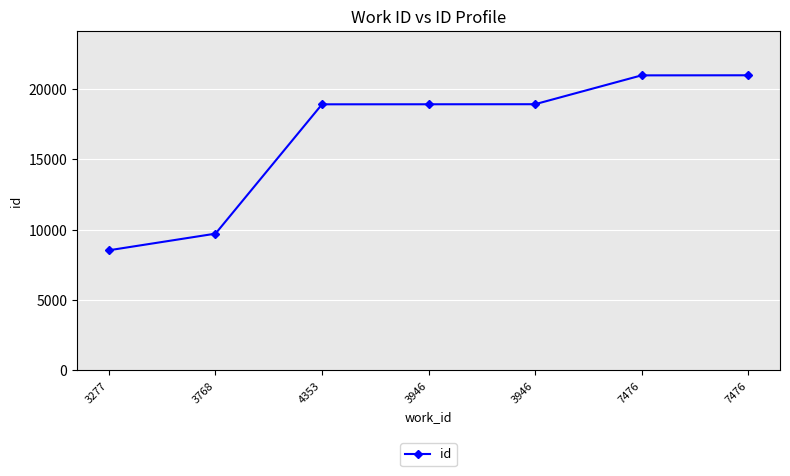

Count the number of data series in this chart.

1